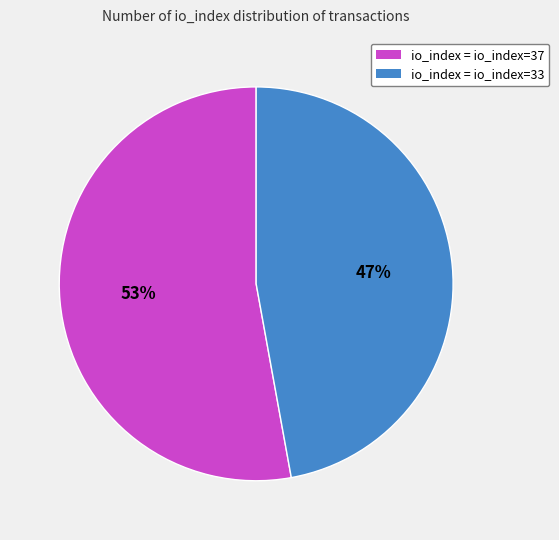

How many segments does this pie chart have?

2